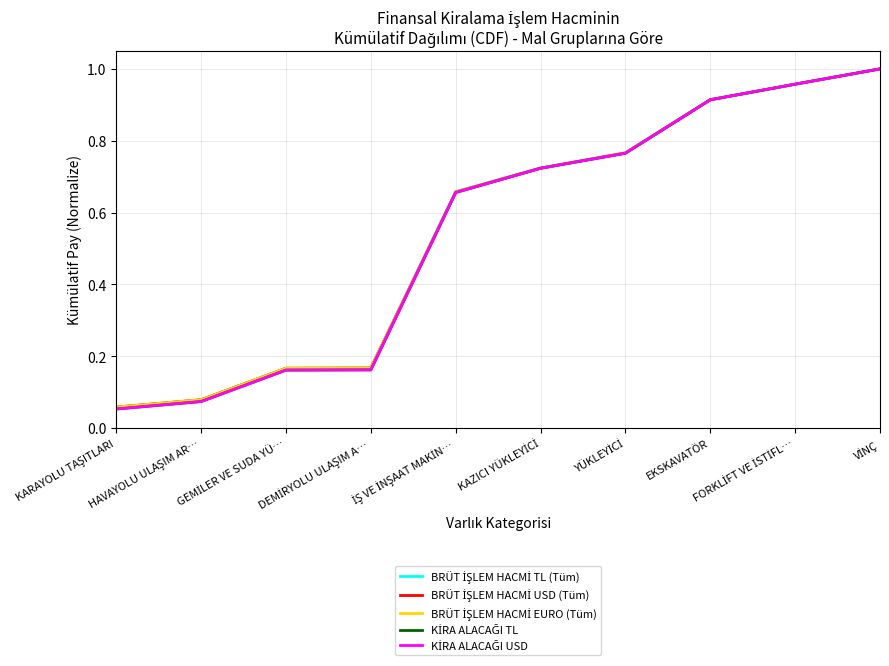

What is the sum of all KİRA ALACAĞI USD values?

5.5